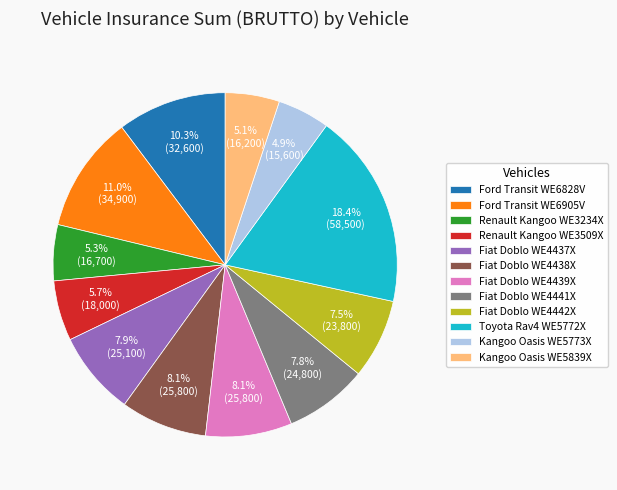

Does Toyota Rav4 WE5772X represent more than half of the total?

No